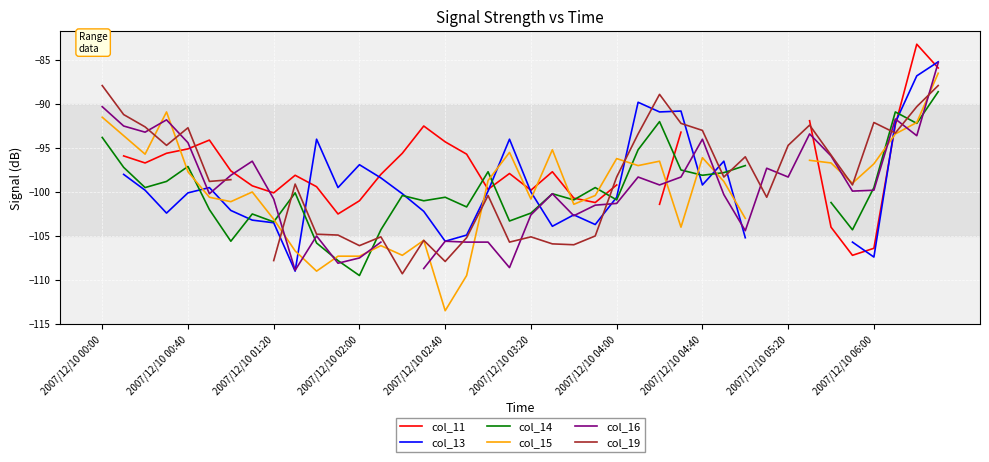

The value of col_19 at 2007/12/10 06:00 is -163.1. True or false?

False